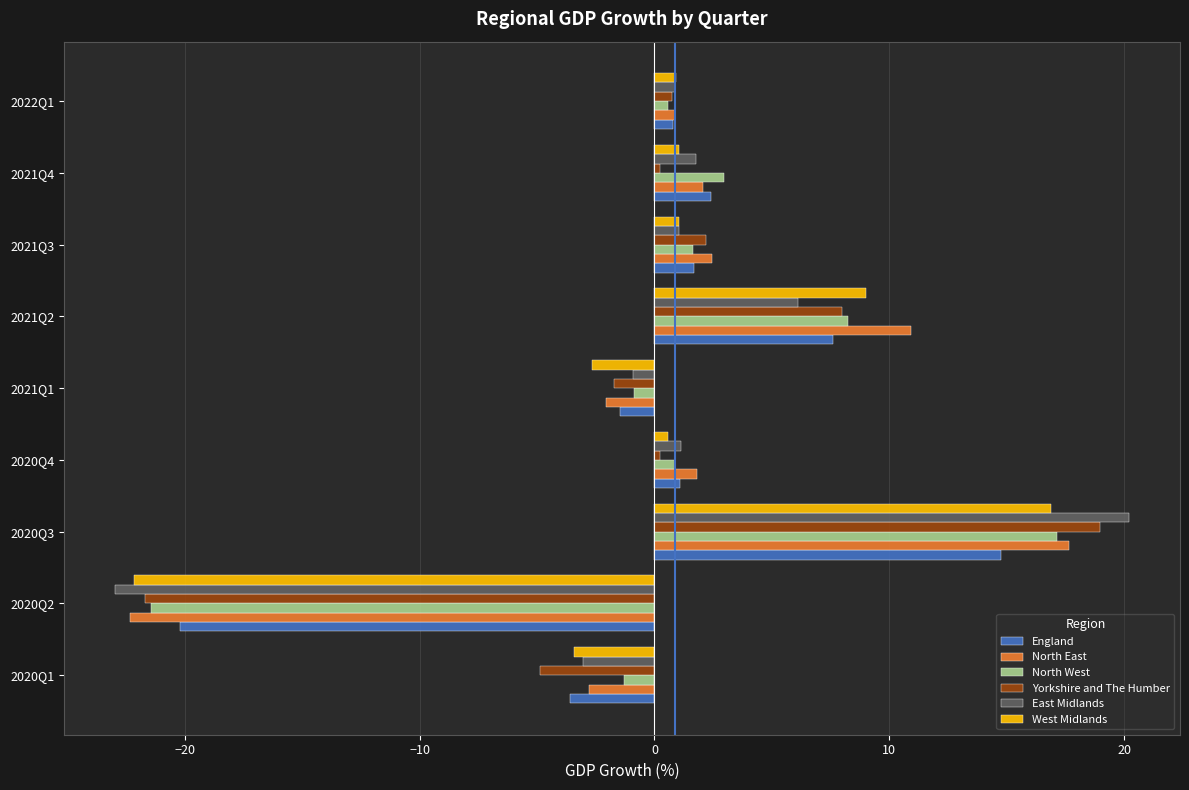

What is the difference between the maximum and minimum values in the East Midlands series?

43.2